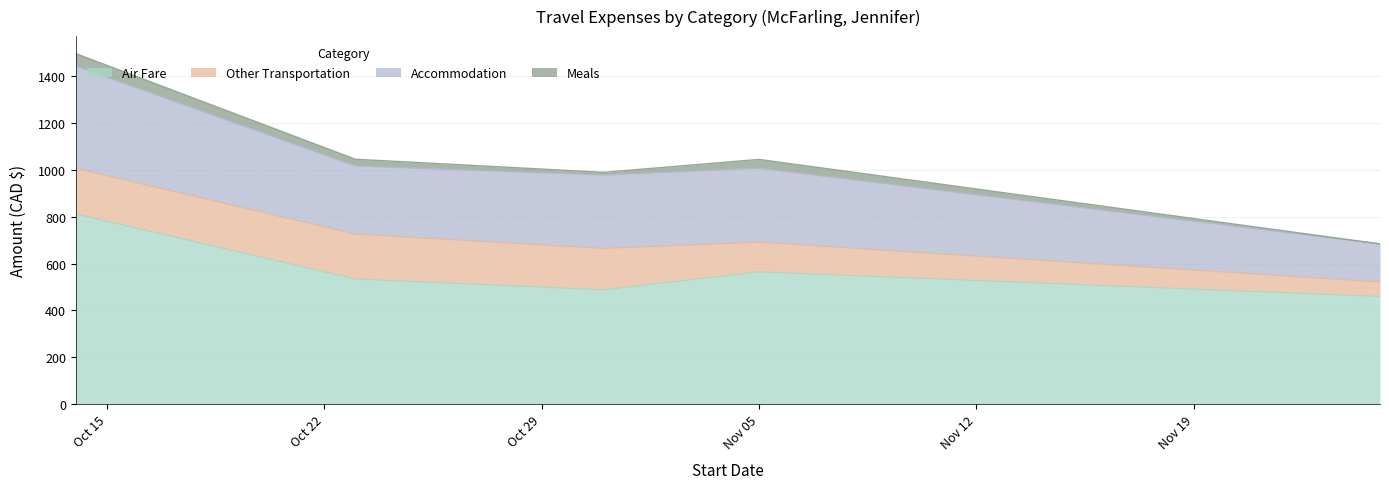

At which category is the sum across all series the highest?

2012-10-14